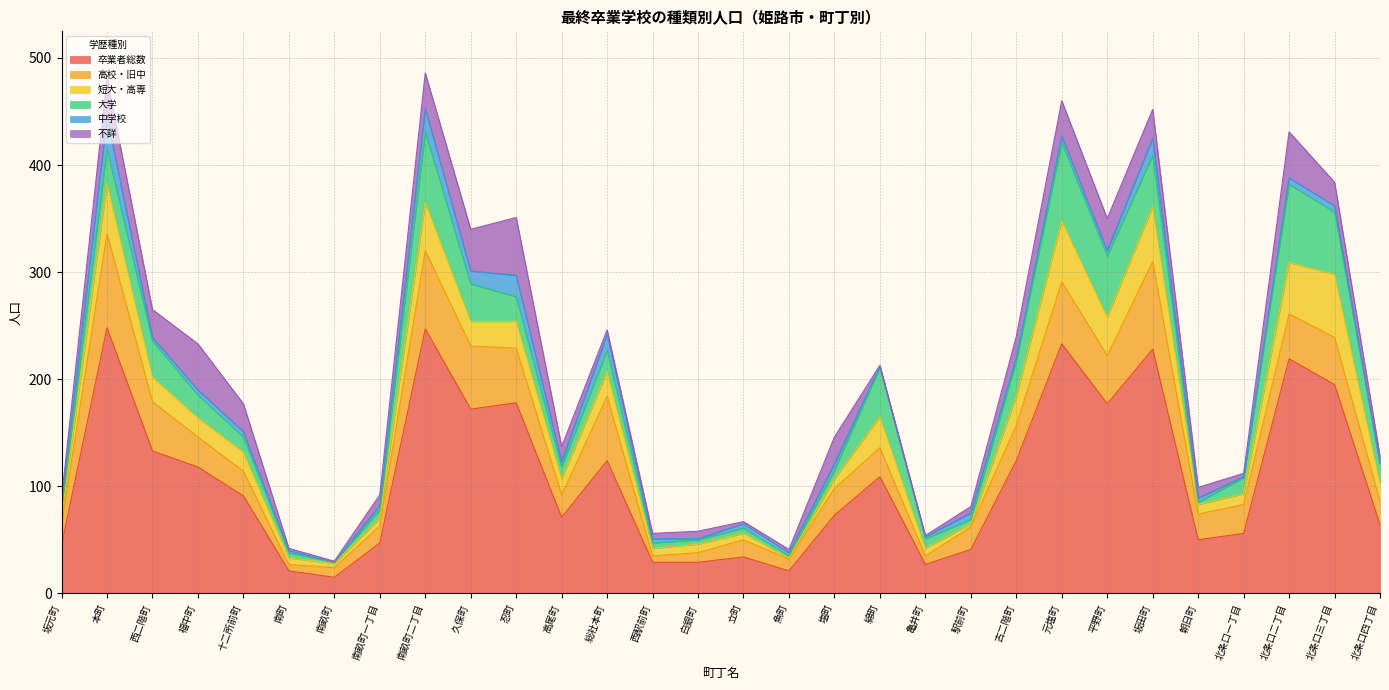

Which series changed the most between 白銀町 and 綿町?

卒業者総数